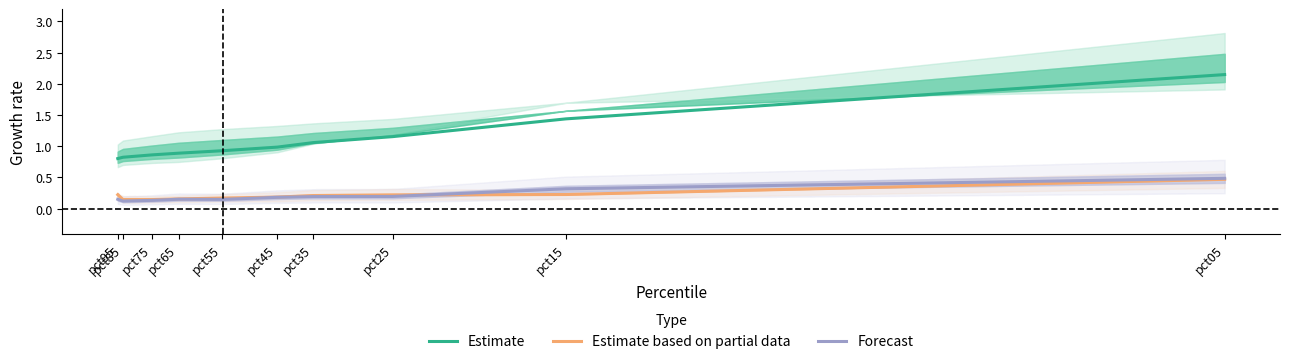

What is the difference between the second highest and second lowest values in the Estimate based on partial data series?

0.1